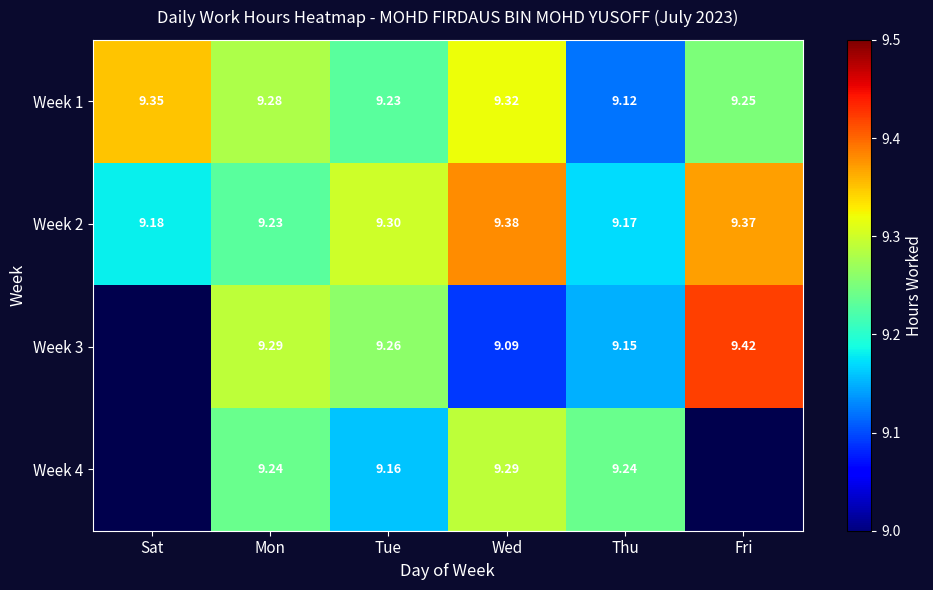

At which label is Week 2 closest to 9?

Thu